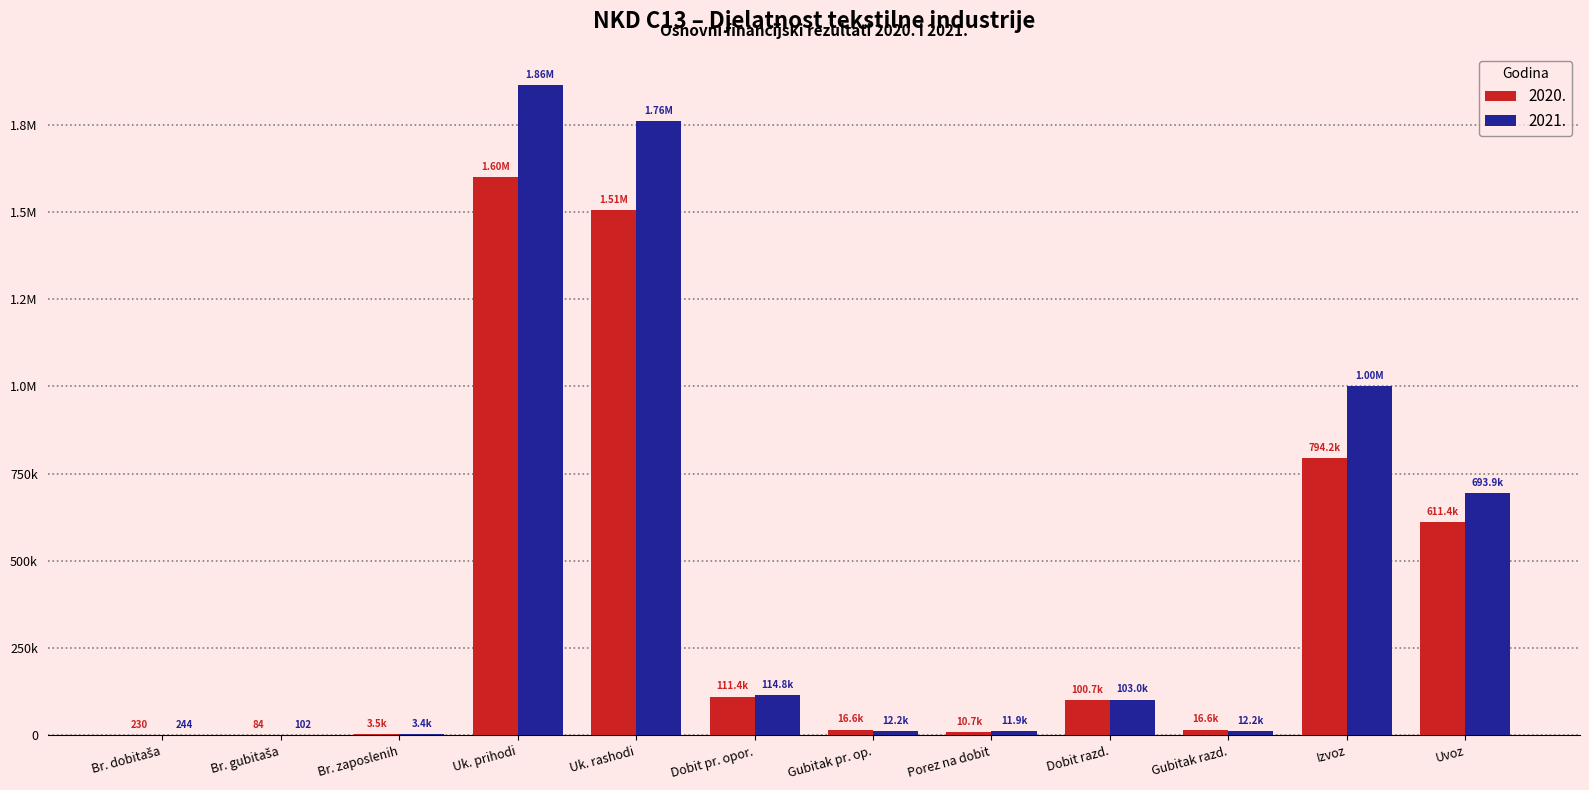

Where does the 2020. series first go above 100699?

Uk. prihodi